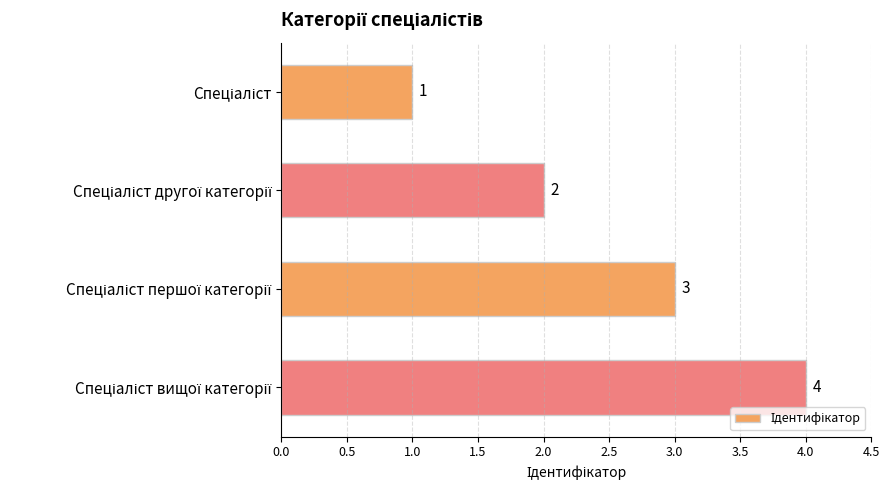

What is the value of the 4th bar from the top?

4